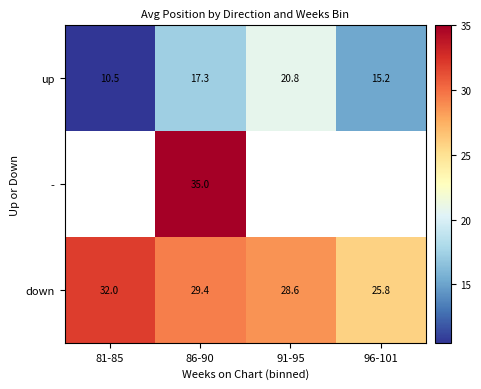

Which has a higher value, 91-95 or 86-90?

91-95